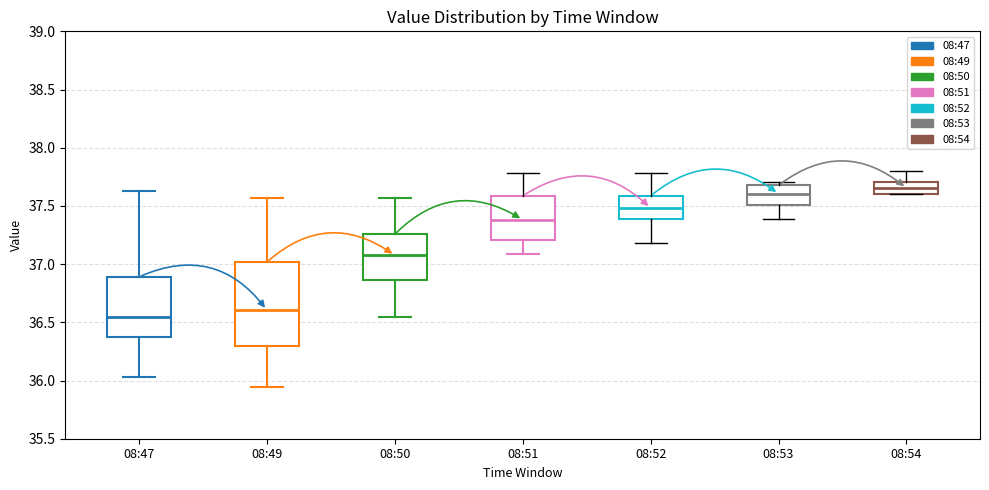

Reading left to right, read every box against the y-axis: the position of its median line, the range the box covers, and the ends of its whiskers. The values are not printed on the chart, so give them approximately, as read against the axis.

08:47: median 36.55, box 36.35 to 36.90, whiskers 36.05 to 37.65
08:49: median 36.60, box 36.30 to 37.00, whiskers 35.95 to 37.55
08:50: median 37.10, box 36.85 to 37.25, whiskers 36.55 to 37.55
08:51: median 37.40, box 37.20 to 37.60, whiskers 37.10 to 37.80
08:52: median 37.50, box 37.40 to 37.60, whiskers 37.20 to 37.80
08:53: median 37.60, box 37.50 to 37.70, whiskers 37.40 to 37.70 (just above the box's upper edge)
08:54: median 37.65, box 37.60 to 37.70, whiskers 37.60 to 37.80